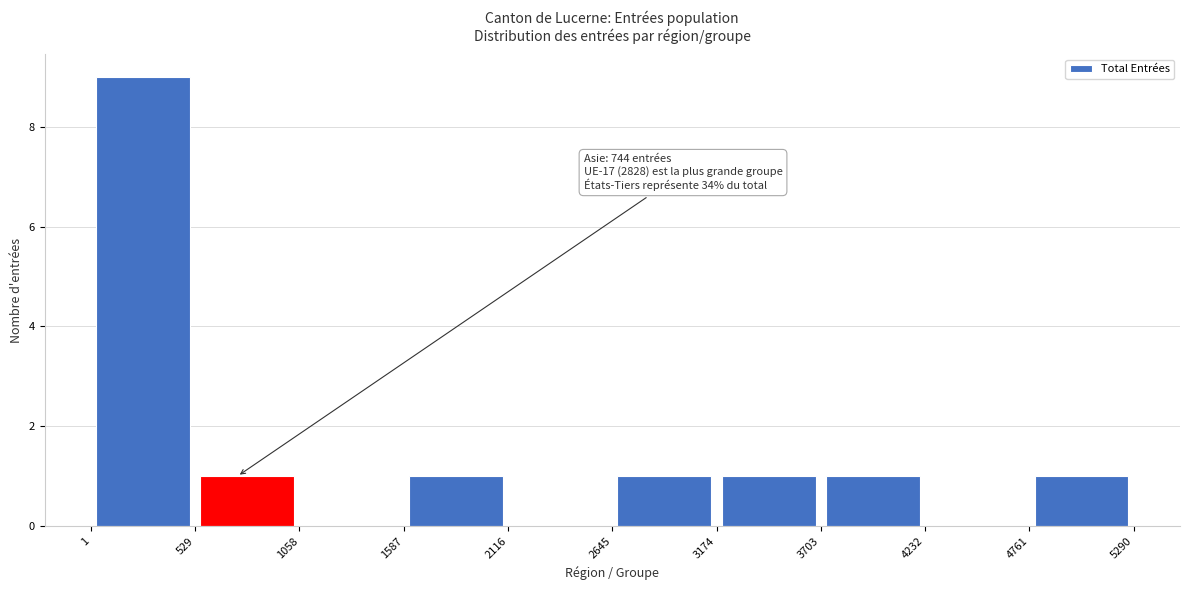

Which range on the x-axis has the tallest bar?

1 to 529